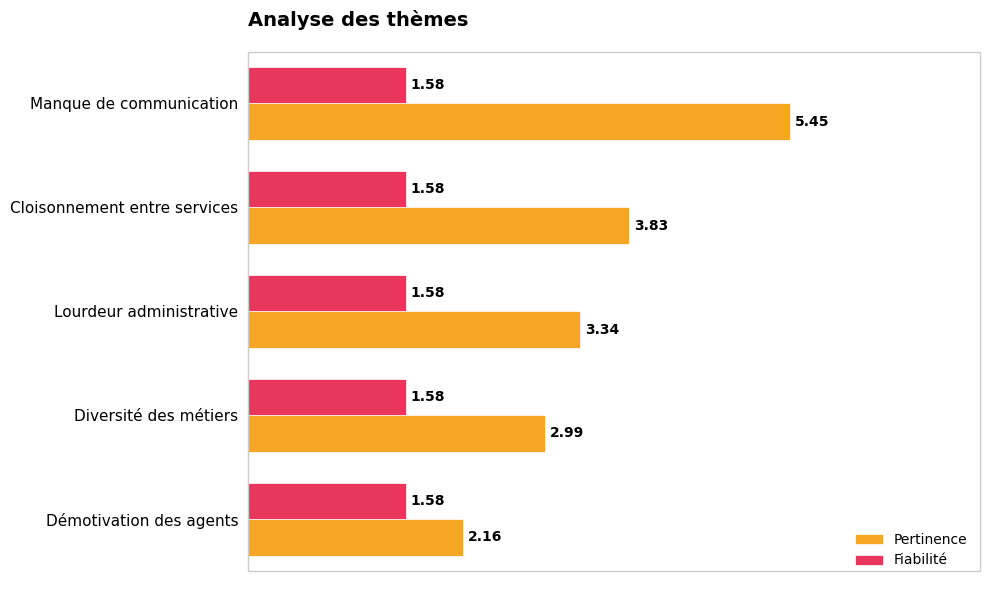

Which category has the lowest value in the Pertinence series?

Démotivation des agents